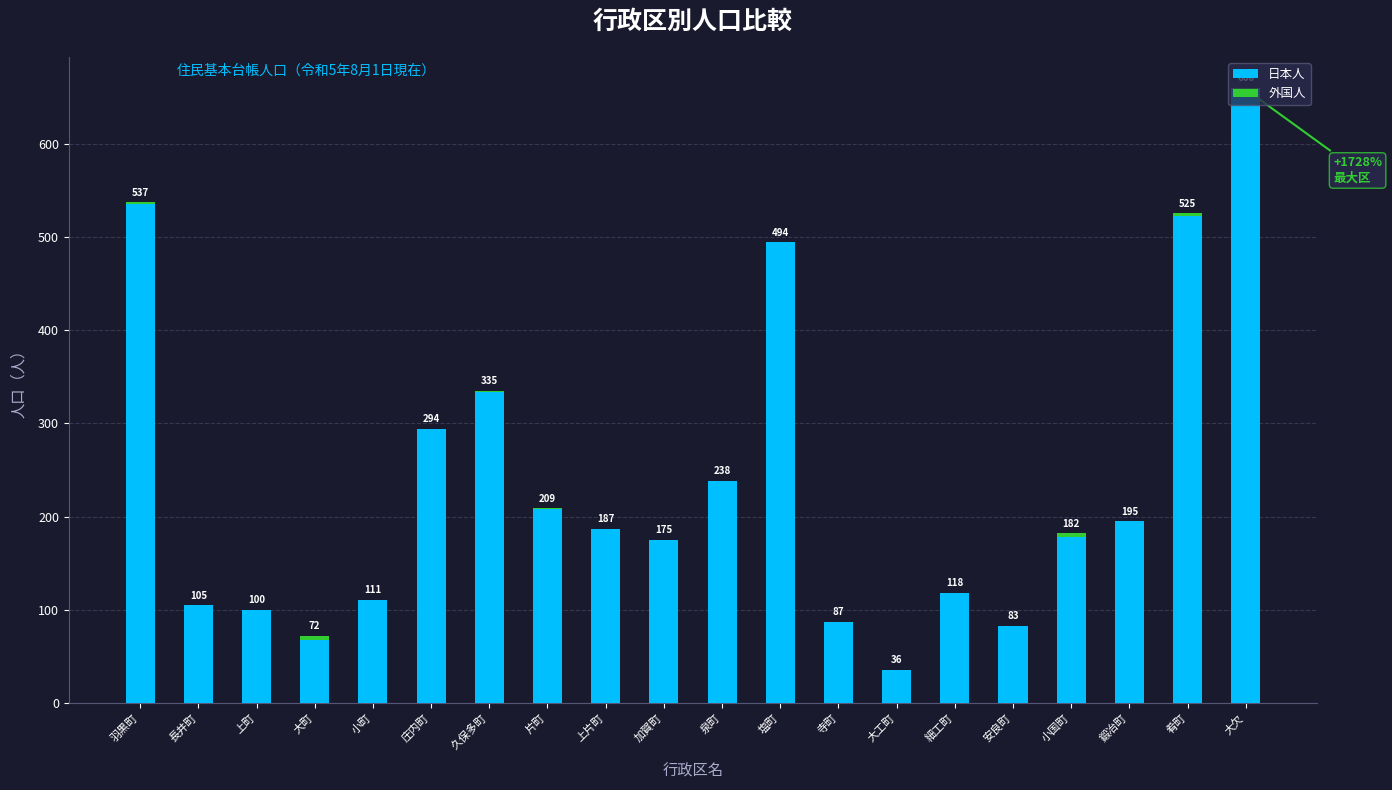

What is the total value across all series at 泉町?

238